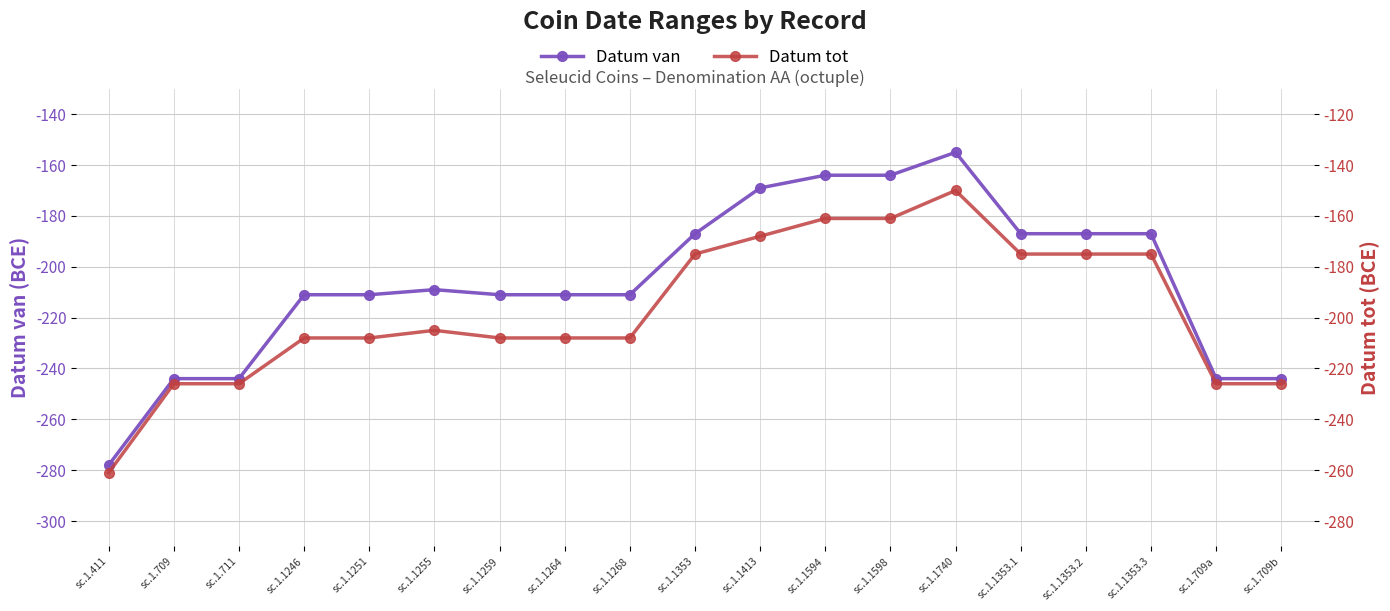

Is it true that Datum tot equals -275 at sc.1.1255?

False